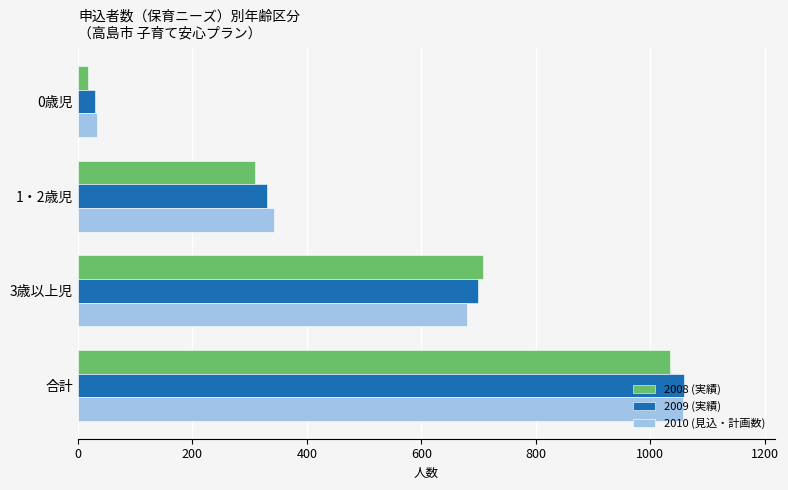

What is the difference between the maximum and minimum values in the 2008 (実績) series?

1016